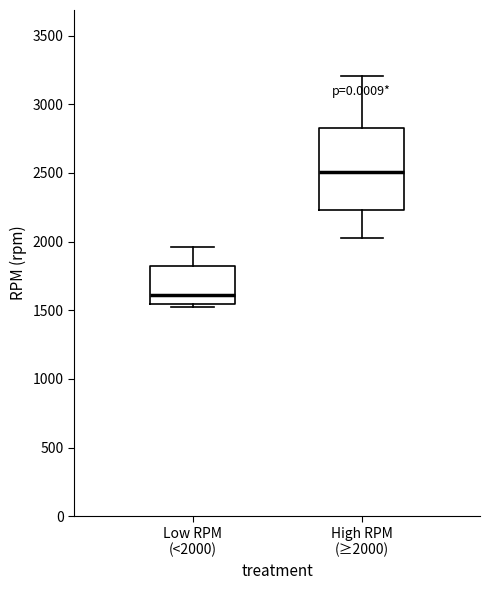

Comparing the boxes themselves (not the whiskers), which one is the tallest?

High RPM (≥2000)